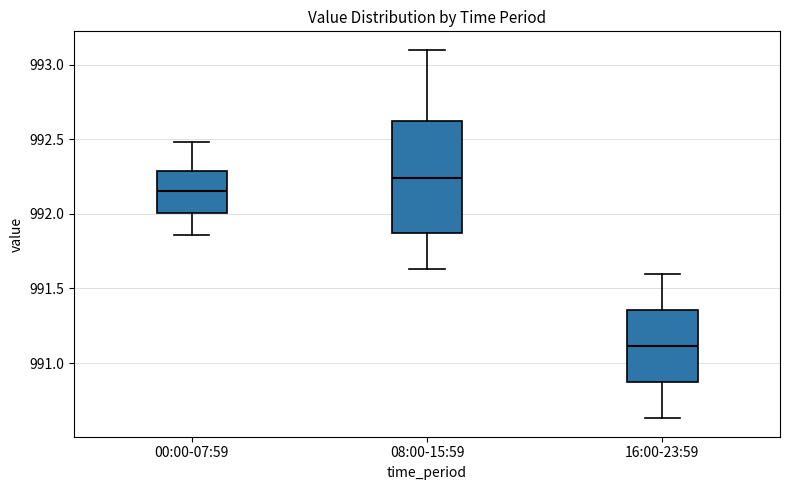

Reading left to right, read every box against the y-axis: the position of its median line, the range the box covers, and the ends of its whiskers. The values are not printed on the chart, so give them approximately, as read against the axis.

00:00-07:59: median 992.15, box 992.00 to 992.30, whiskers 991.85 to 992.50
08:00-15:59: median 992.25, box 991.85 to 992.60, whiskers 991.65 to 993.10
16:00-23:59: median 991.10, box 990.85 to 991.35, whiskers 990.65 to 991.60